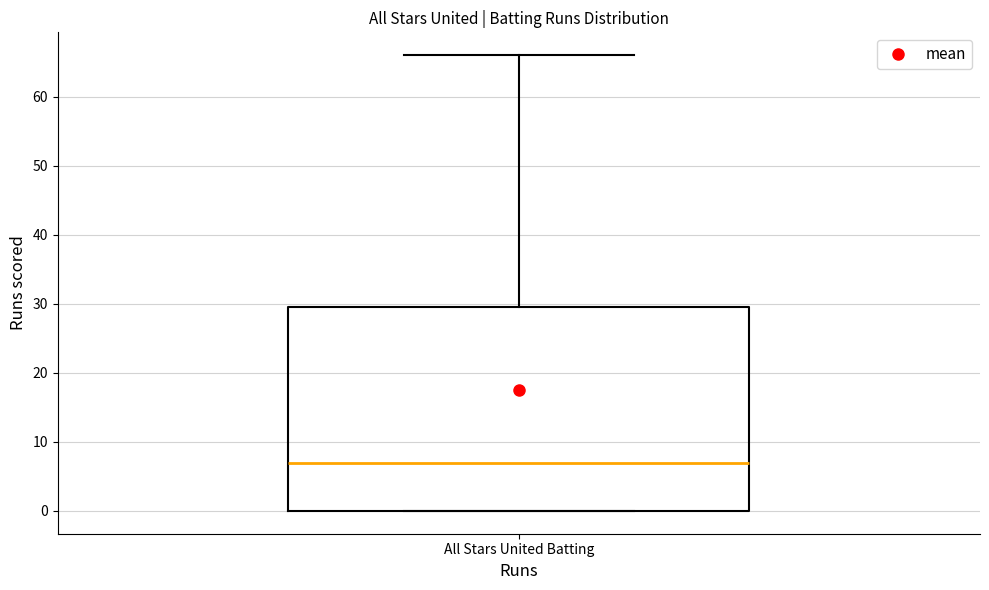

Read this box plot against the y-axis: the position of the median line, the range covered by the box, and the ends of both whiskers. The values are not printed on the chart, so give them approximately, as read against the axis.

median 7, box 0 to 30, whiskers 0 to 66